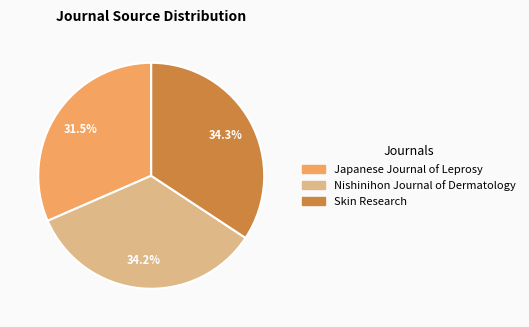

What is the smallest slice in the pie chart?

Japanese Journal of Leprosy